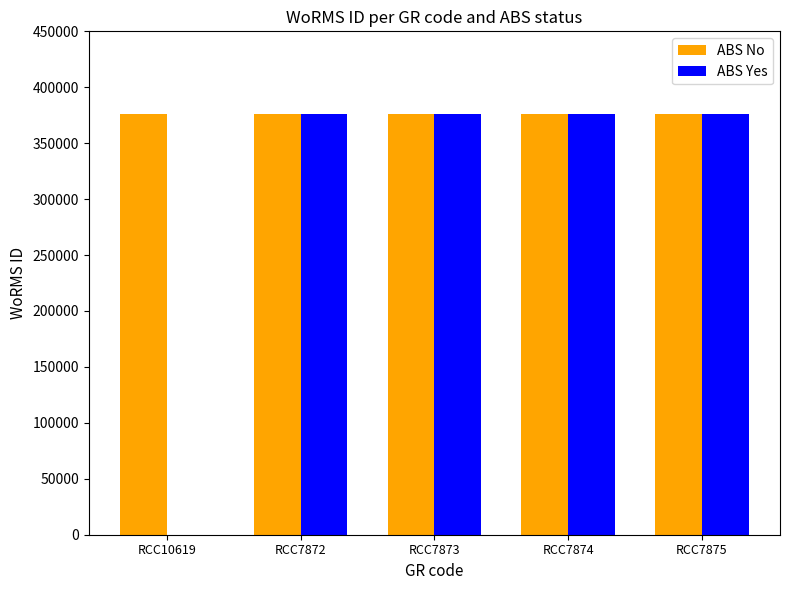

Which series has the largest range (max minus min)?

ABS Yes